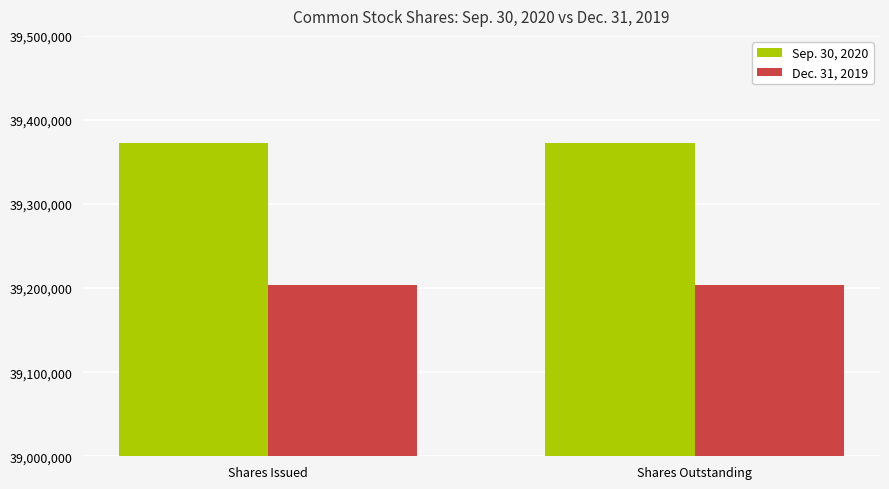

What position from the right is Shares Issued?

2